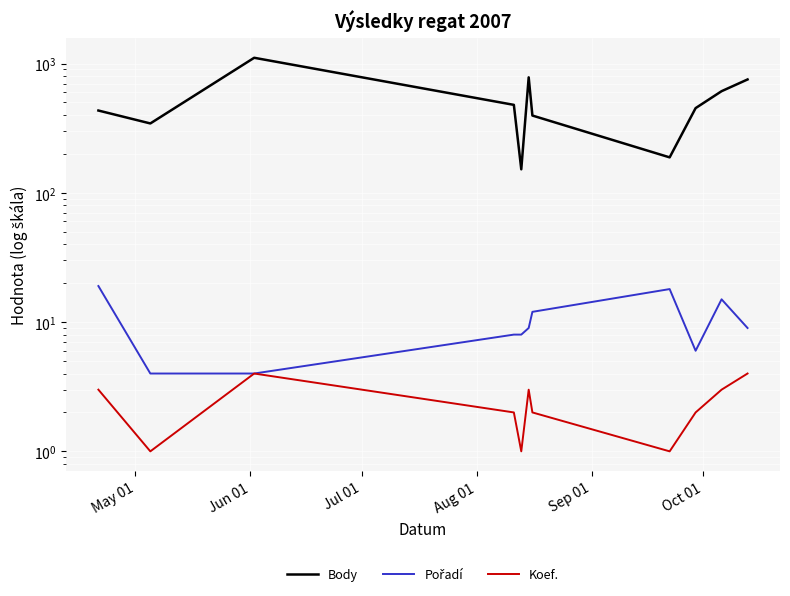

How many interior local peaks does the Body series have?

2